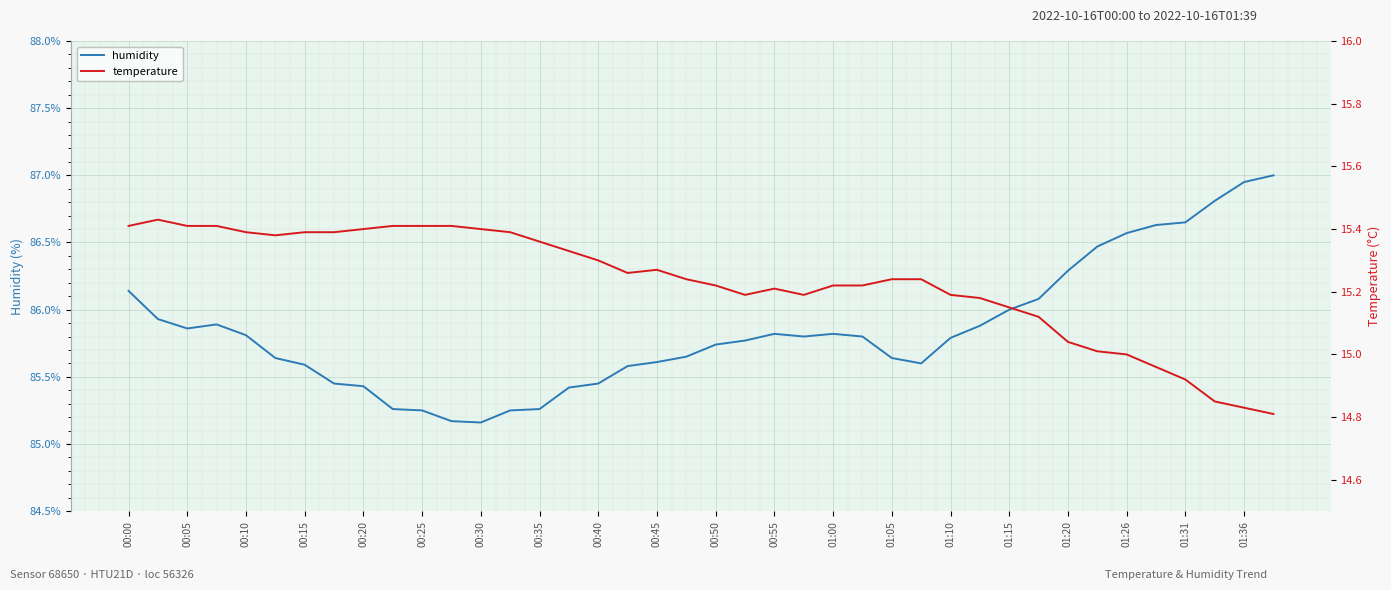

What is the average value of the humidity series?

85.8